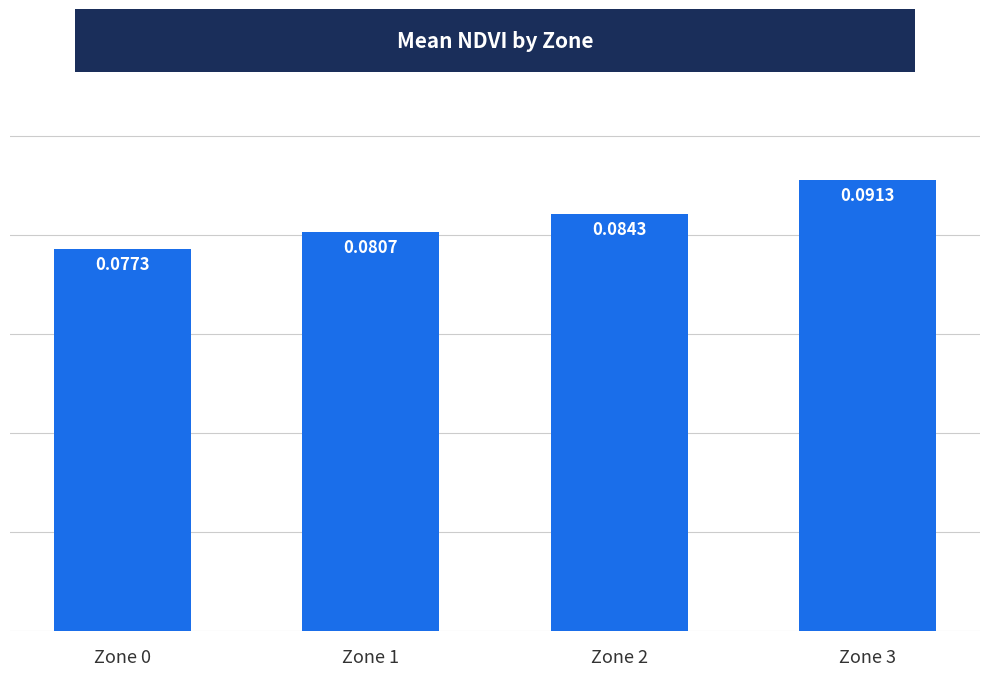

Which has a higher value, Zone 2 or Zone 1?

Zone 2